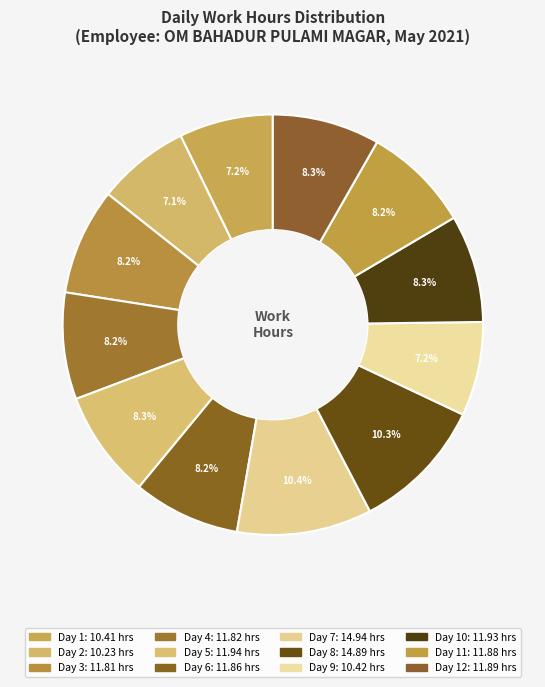

Rank the categories by value from lowest to highest.

Day 2, Day 1, Day 9, Day 3, Day 4, Day 6, Day 11, Day 12, Day 10, Day 5, Day 8, Day 7